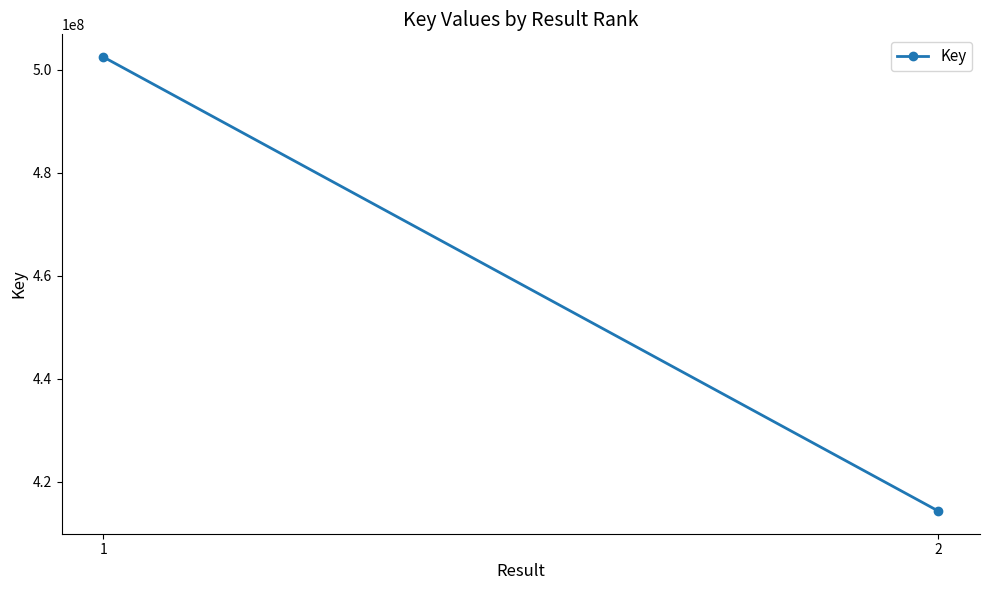

Reading left to right, extract all data points from this chart.

502481179	414338392